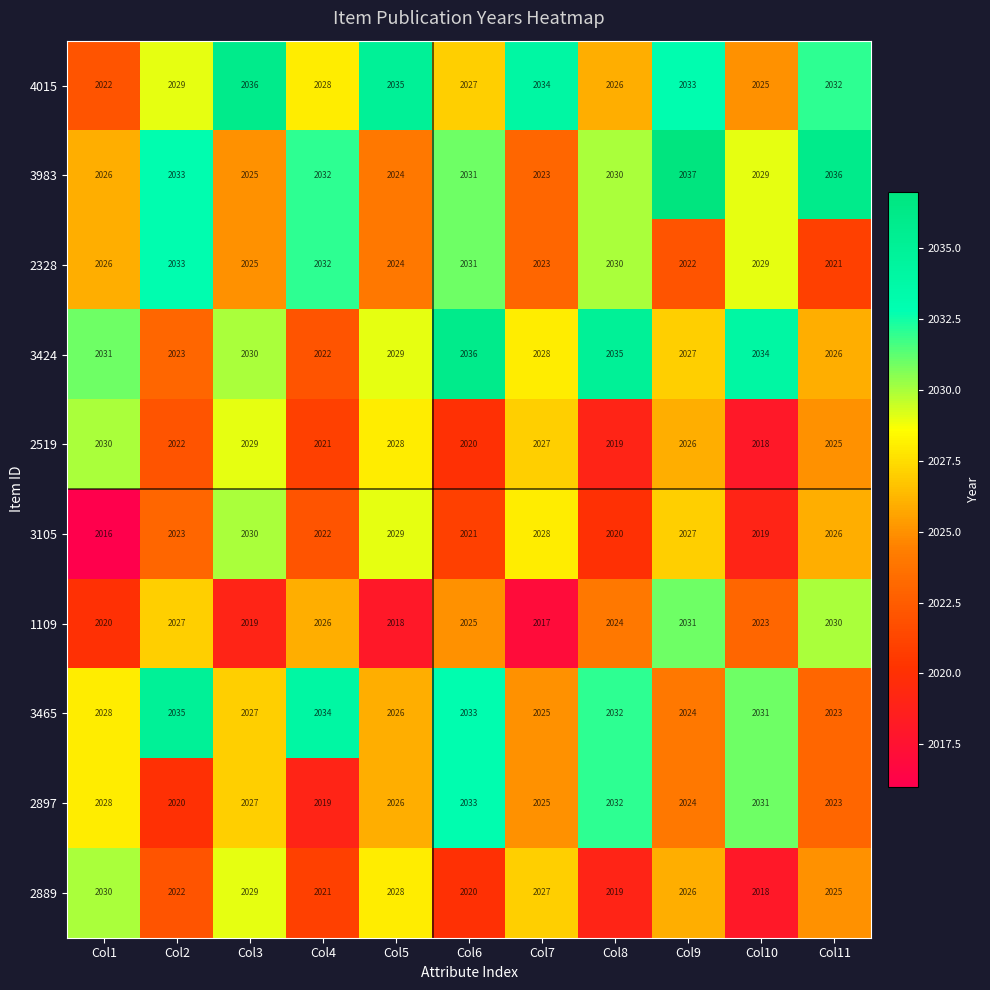

Where is 1109 nearest to the value 2024?

Col8